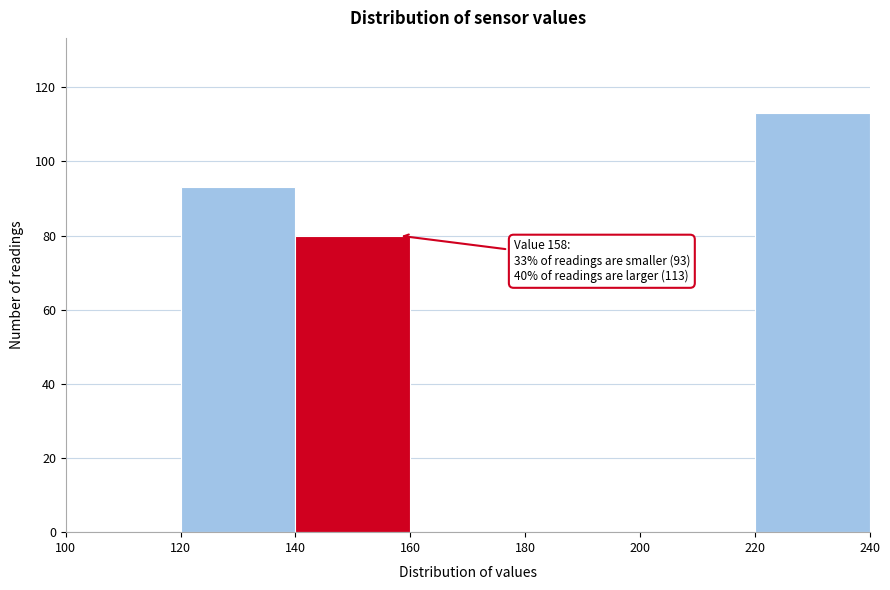

Which range on the x-axis has the tallest bar?

220 to 240